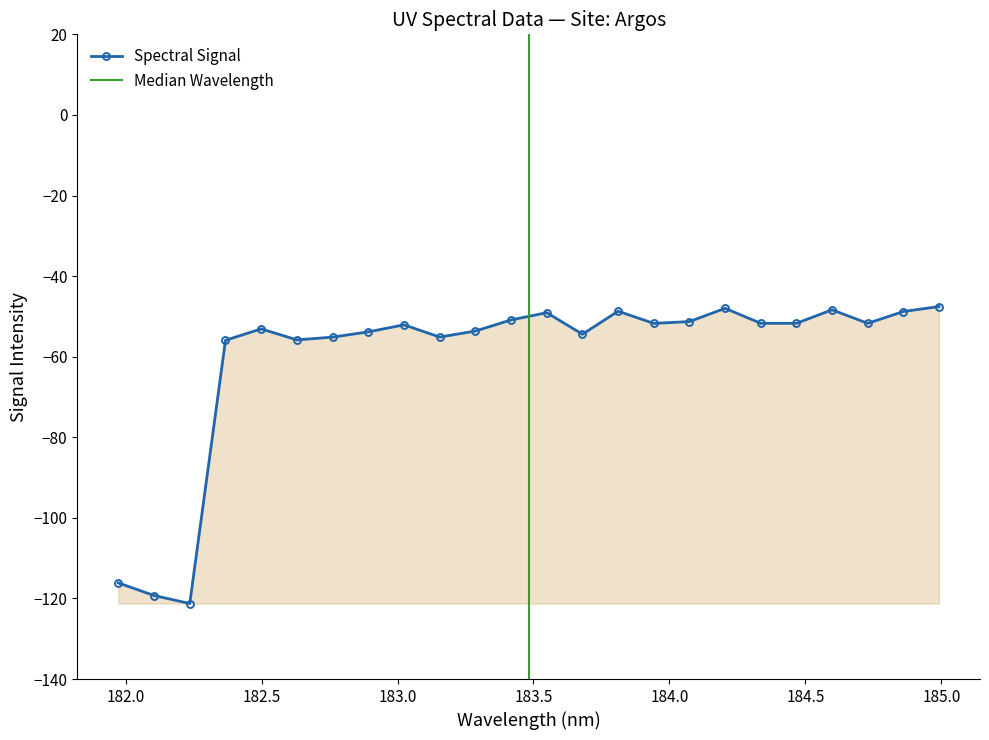

Is it true that the value at 183.6800245112 is -32.5?

False